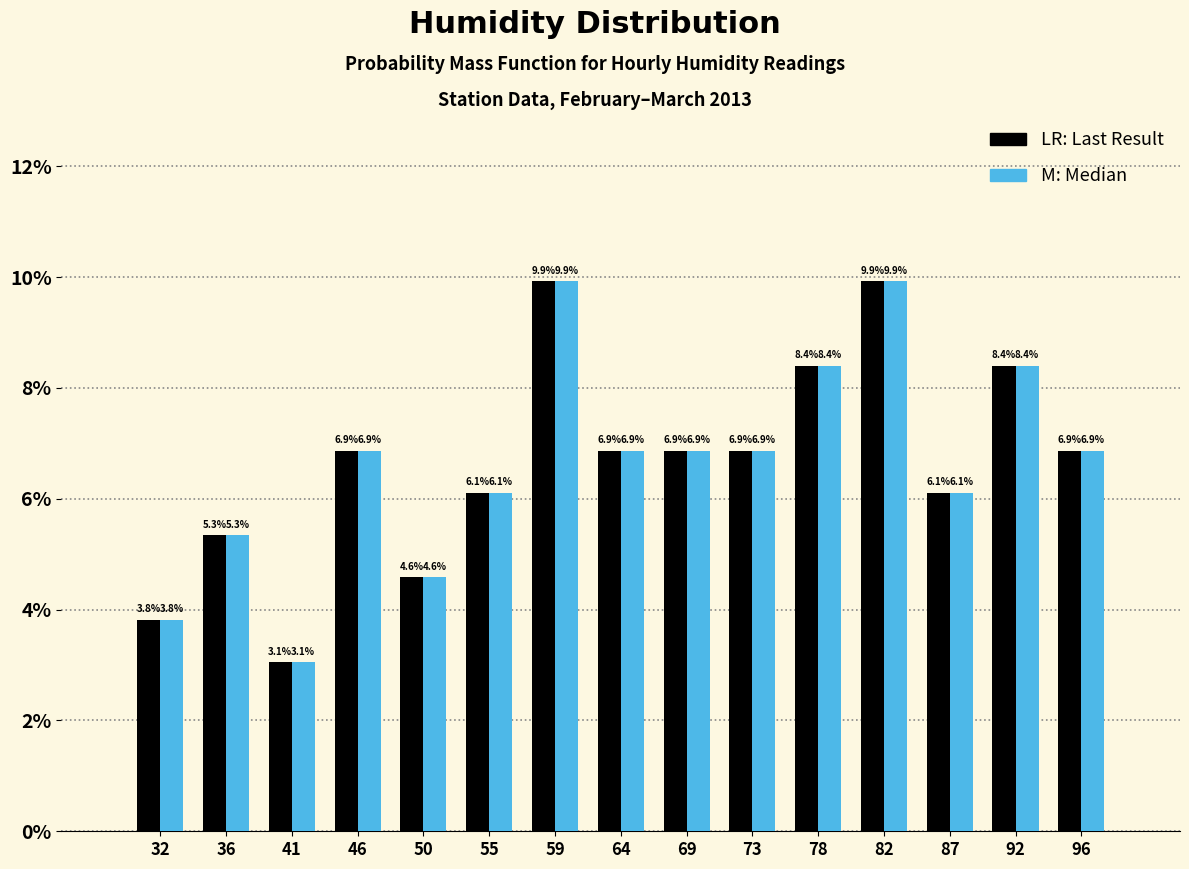

Reading left to right, list all the values displayed in this chart.

Last Result: 32=3.8	36=5.3	41=3.1	46=6.9	50=4.6	55=6.1	59=9.9	64=6.9	69=6.9	73=6.9	78=8.4	82=9.9	87=6.1	92=8.4	96=6.9
Median: 32=3.8	36=5.3	41=3.1	46=6.9	50=4.6	55=6.1	59=9.9	64=6.9	69=6.9	73=6.9	78=8.4	82=9.9	87=6.1	92=8.4	96=6.9